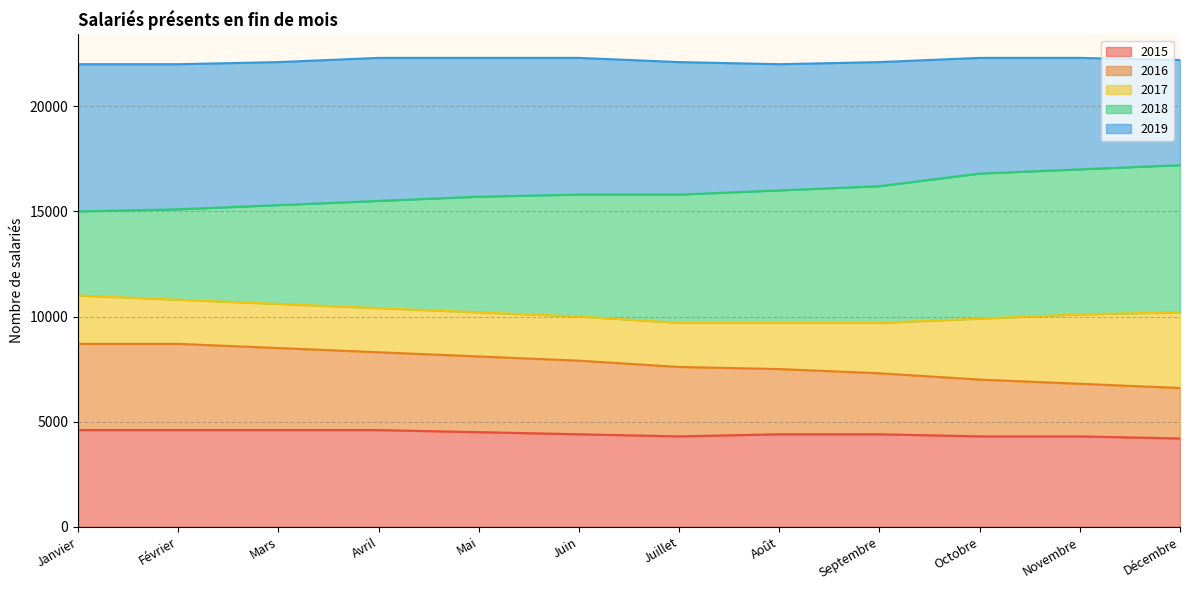

What is the total value across all series at Mars?

22100